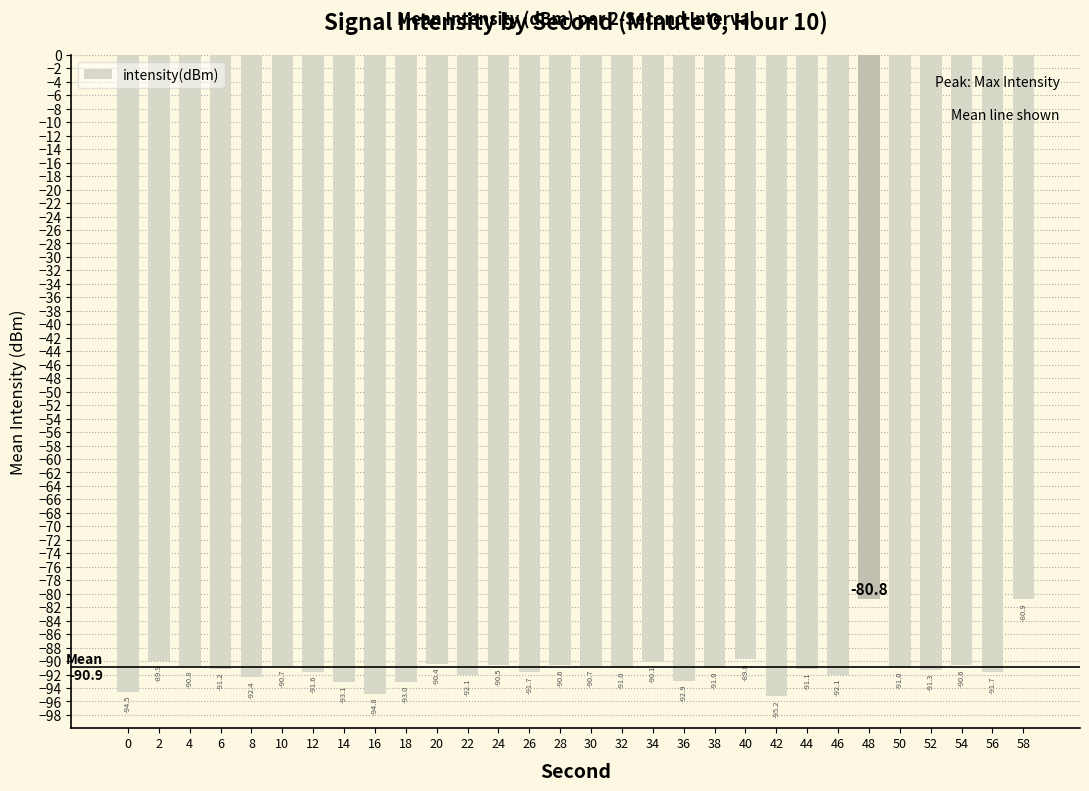

Where is the data nearest to the value -88?

40